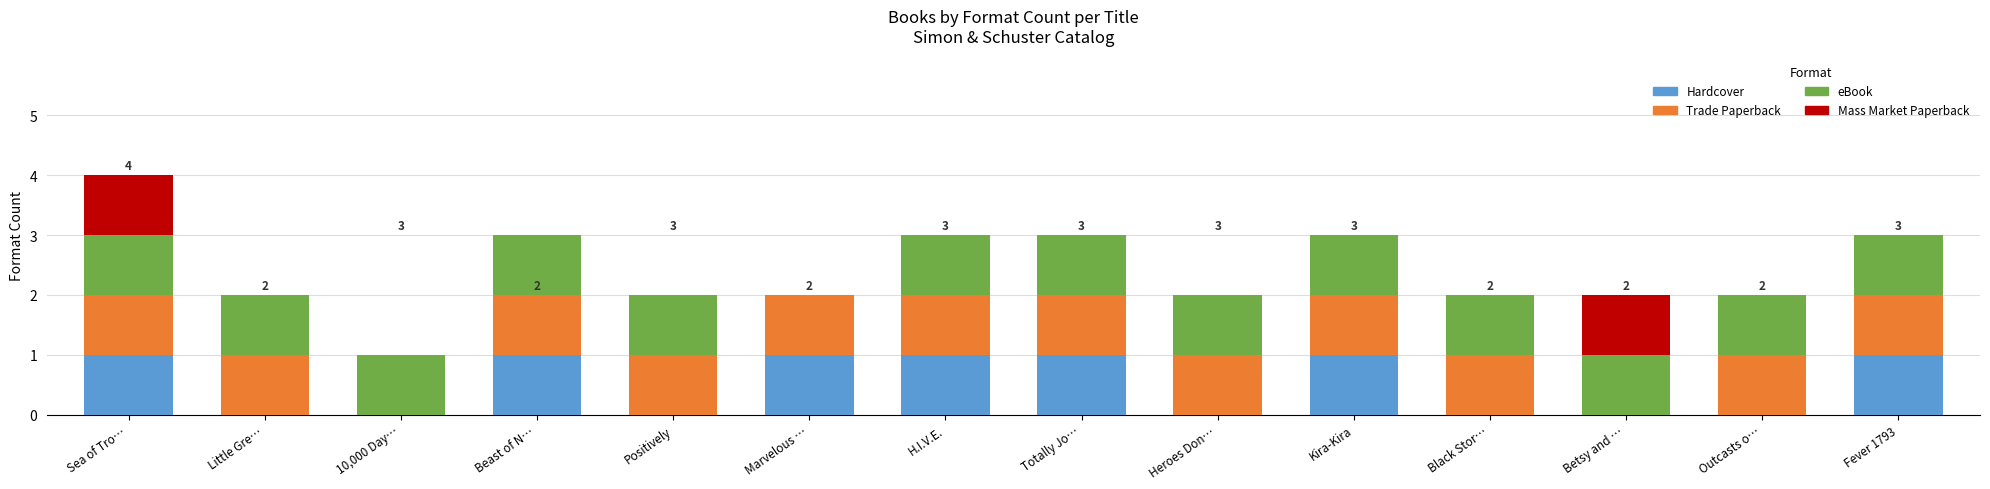

The Hardcover series shows 0 at Little Gre…. True or false?

True